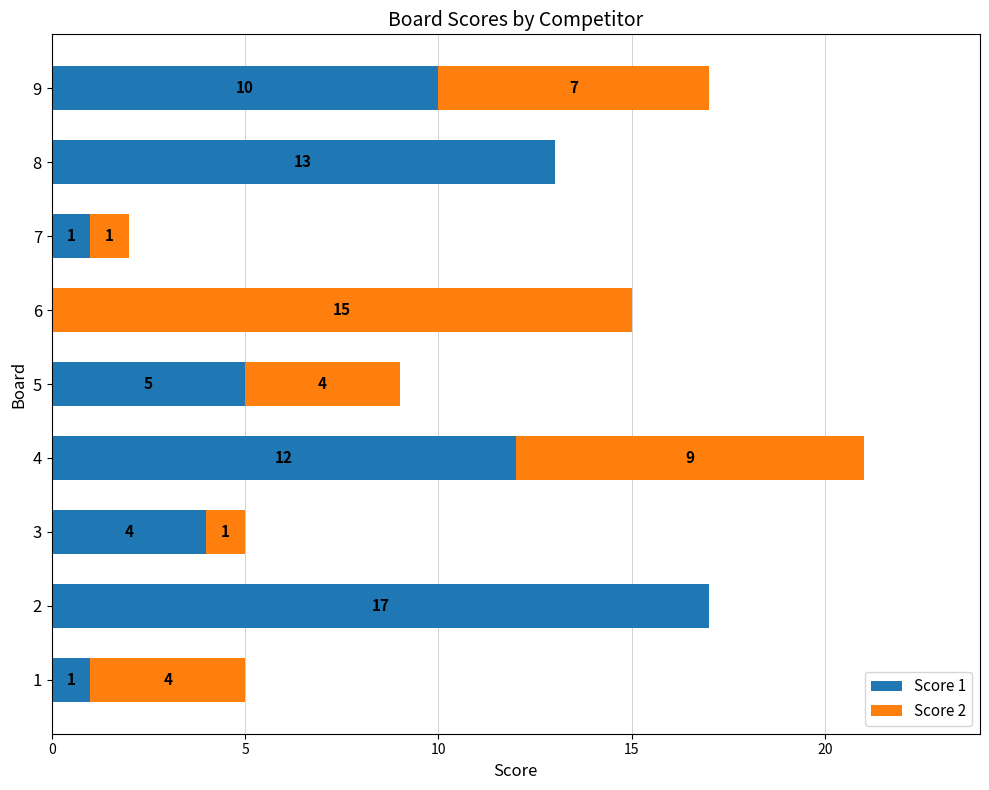

What is the sum of all Score 1 values?

63